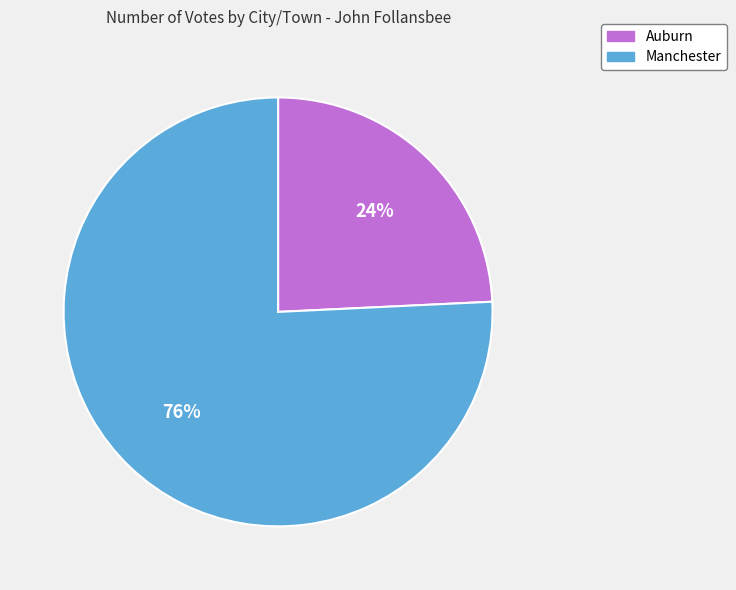

True or false: Manchester accounts for 88% of the total.

False